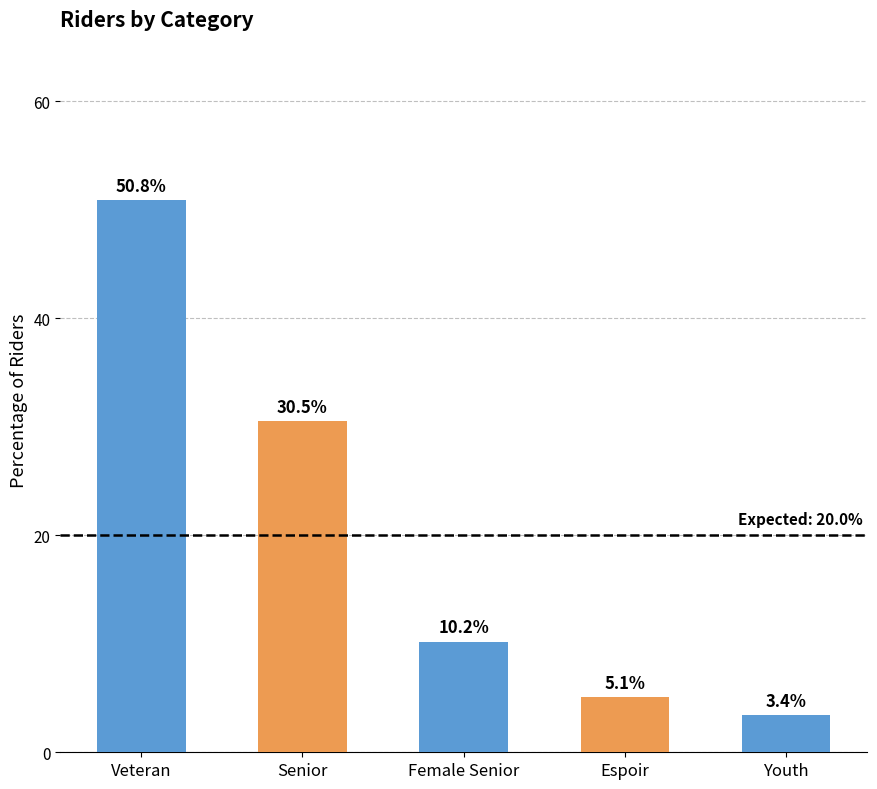

Between Espoir and Female Senior, which is larger?

Female Senior